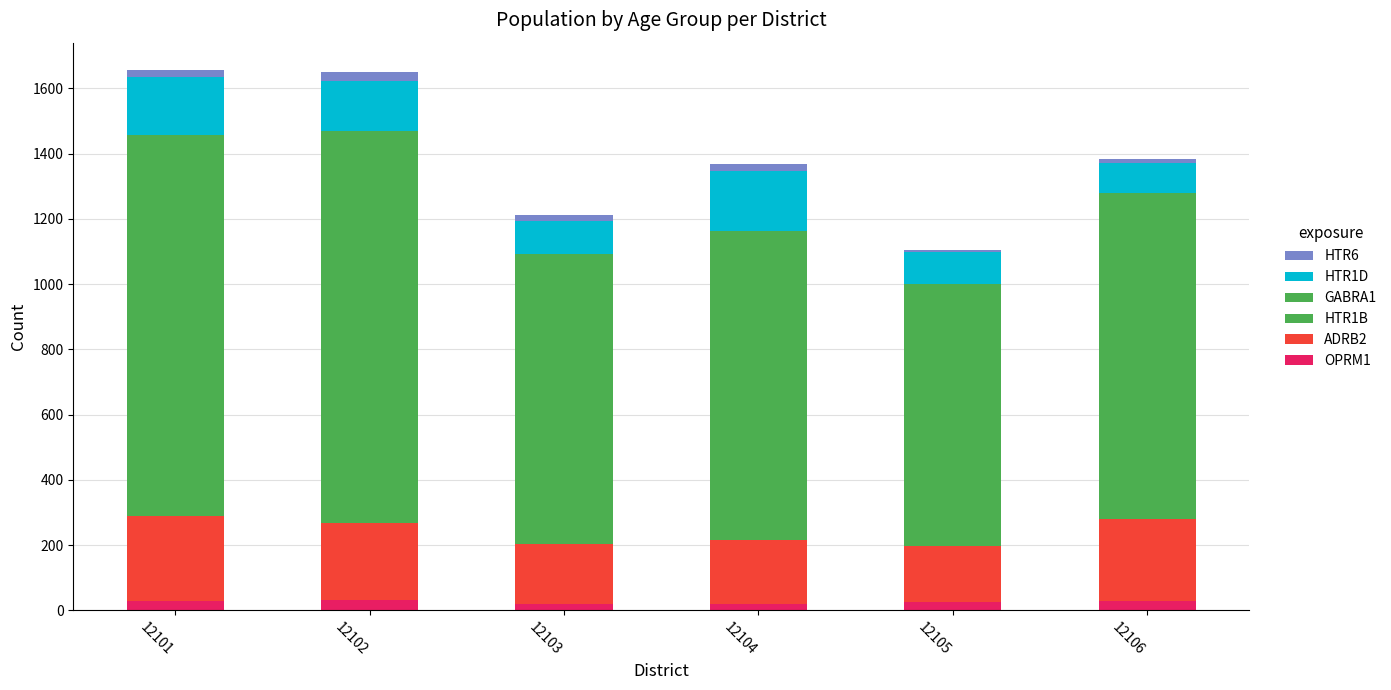

Count the number of categories in the chart.

6